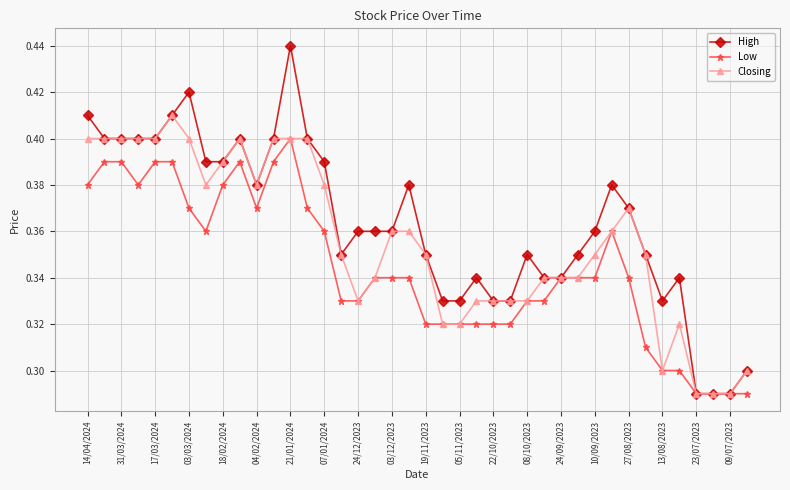

True or false: High has more than 2 points higher than both neighbors.

True